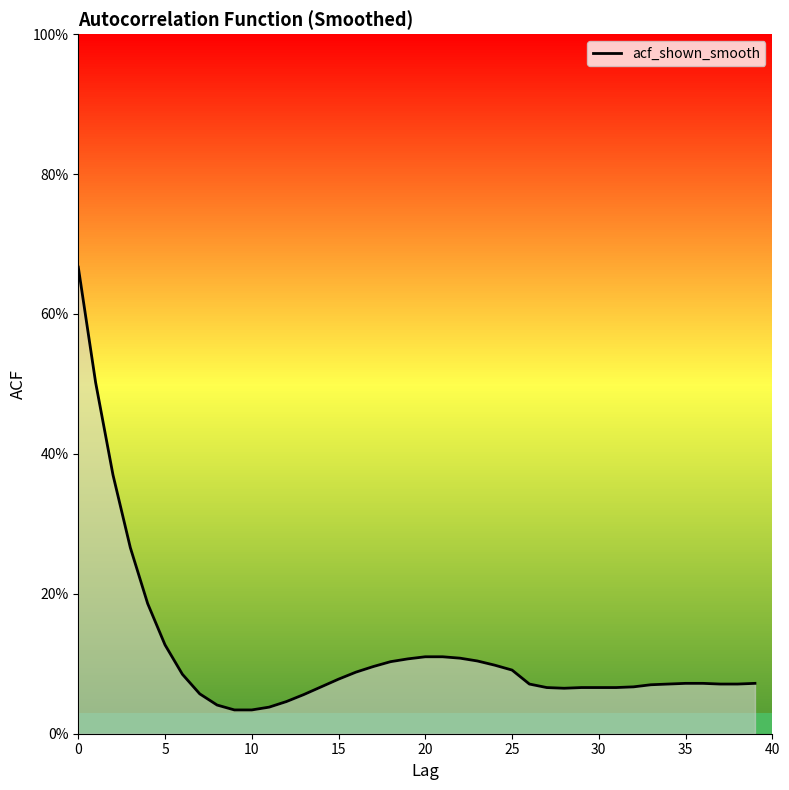

What is the greatest value displayed?

0.7